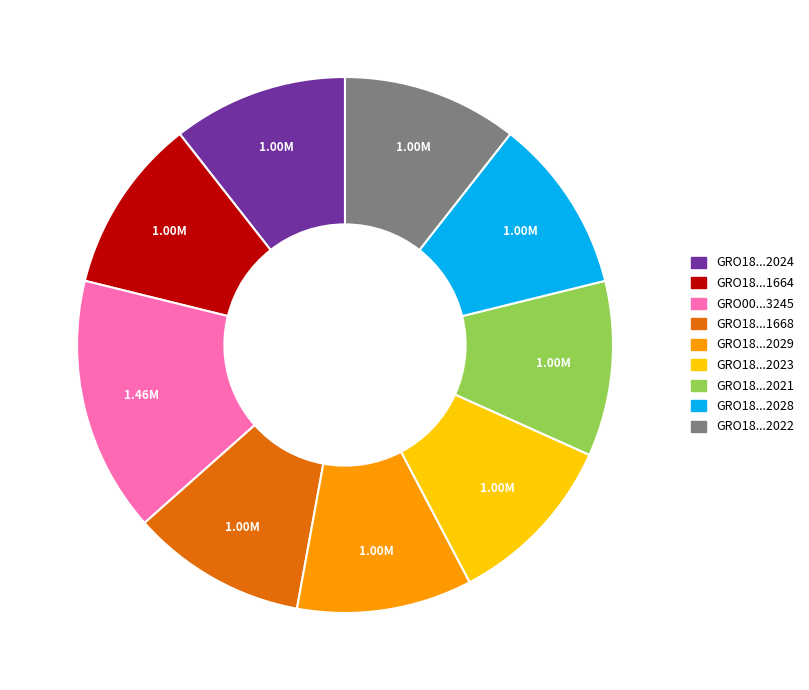

Is there a majority slice in this chart?

No